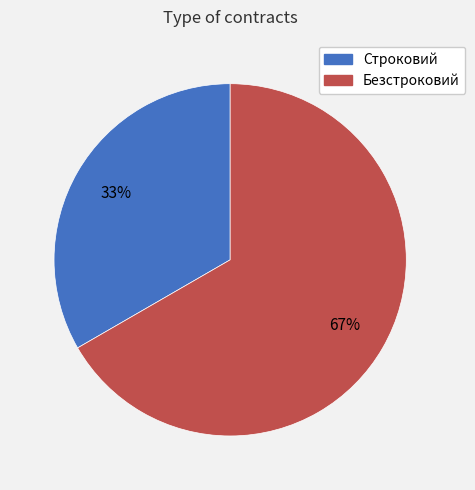

Count the number of slices in the pie.

2